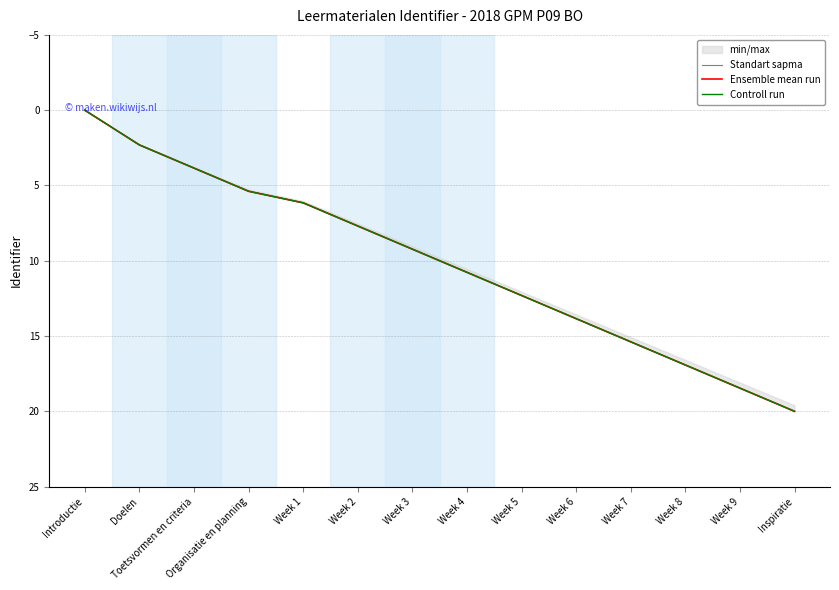

Where does the Ensemble mean run series first go above 10?

Week 4